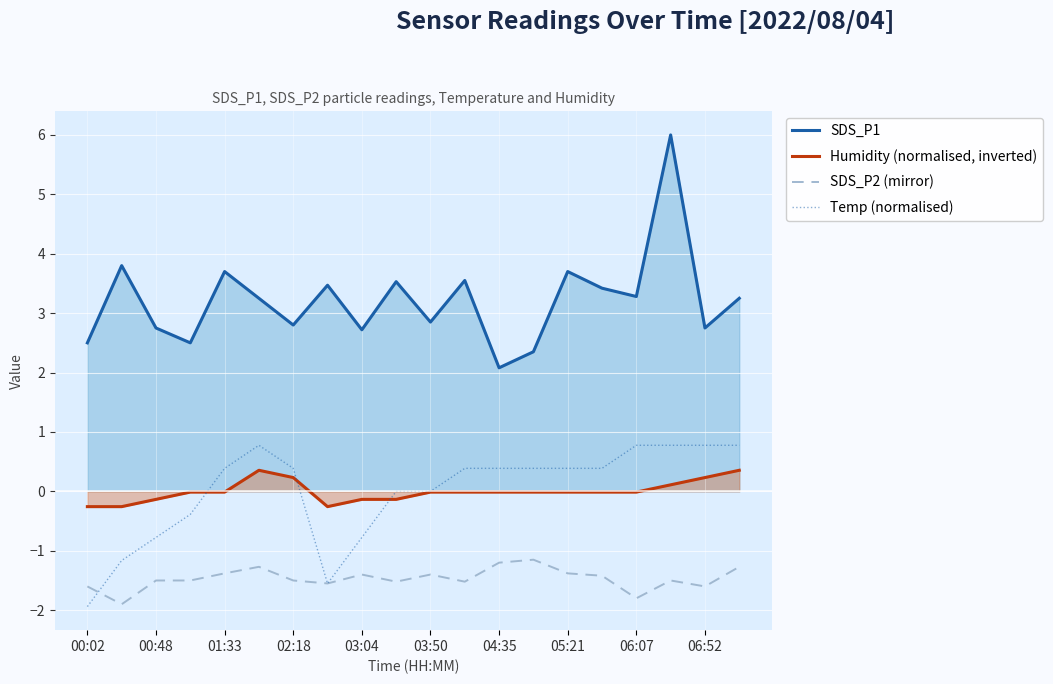

What is the minimum value for SDS_P1?

2.1